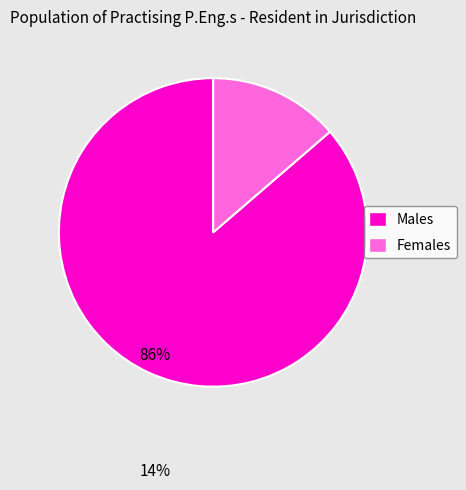

Combined, do Males and Females account for over 50%?

Yes